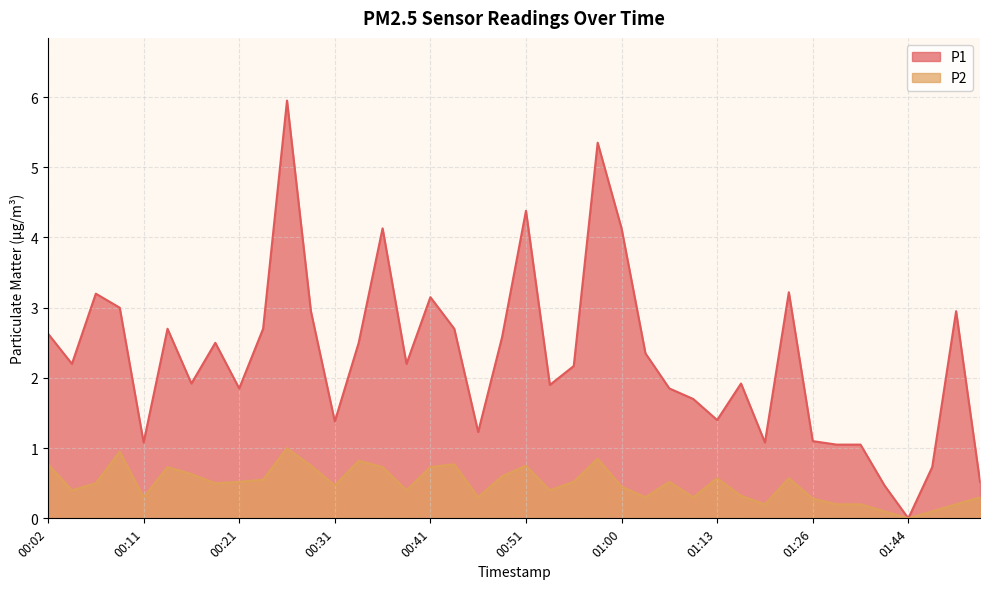

Which series has the largest total across all categories?

P1